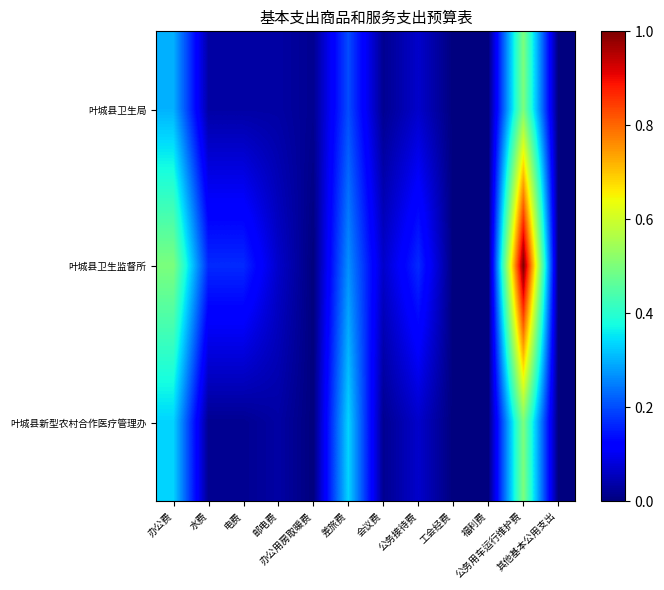

Reading right to left, what are all the values shown in this chart?

叶城县卫生局: 其他基本公用支出=0.0	公务用车运行维护费=0.5	福利费=0.0	工会经费=0.0	公务接待费=0.1	会议费=0.0	差旅费=0.2	办公用房取暖费=0.0	邮电费=0.0	电费=0.0	水费=0.0	办公费=0.3
叶城县卫生监督所: 其他基本公用支出=0.0	公务用车运行维护费=1.0	福利费=0.0	工会经费=0.0	公务接待费=0.2	会议费=0.1	差旅费=0.3	办公用房取暖费=0.0	邮电费=0.1	电费=0.2	水费=0.2	办公费=0.5
叶城县新型农村合作医疗管理办: 其他基本公用支出=0.0	公务用车运行维护费=0.5	福利费=0.0	工会经费=0.0	公务接待费=0.1	会议费=0.0	差旅费=0.3	办公用房取暖费=0.0	邮电费=0.0	电费=0.0	水费=0.0	办公费=0.3